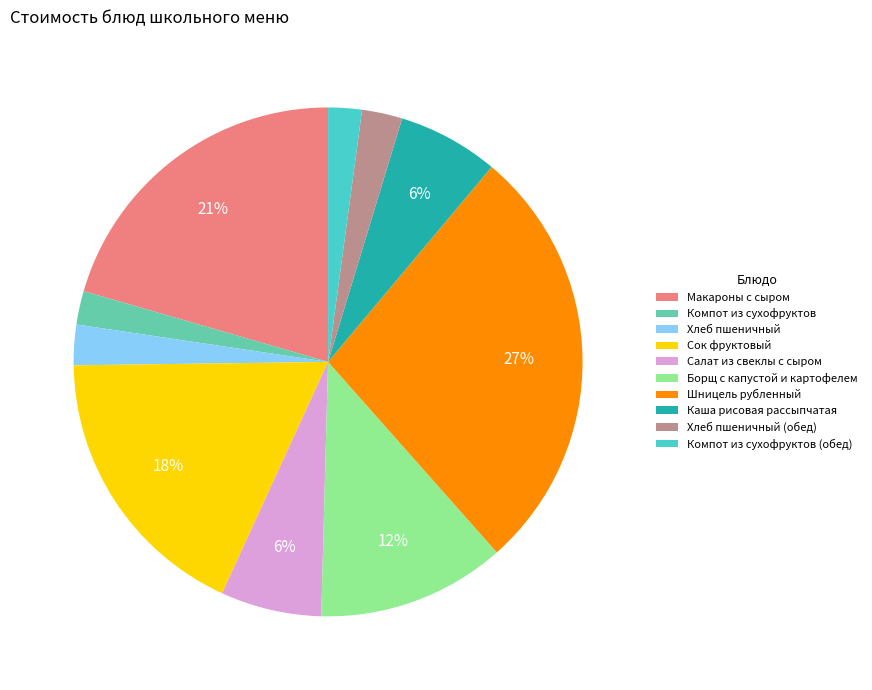

Is there any slice that represents more than half of the pie?

No